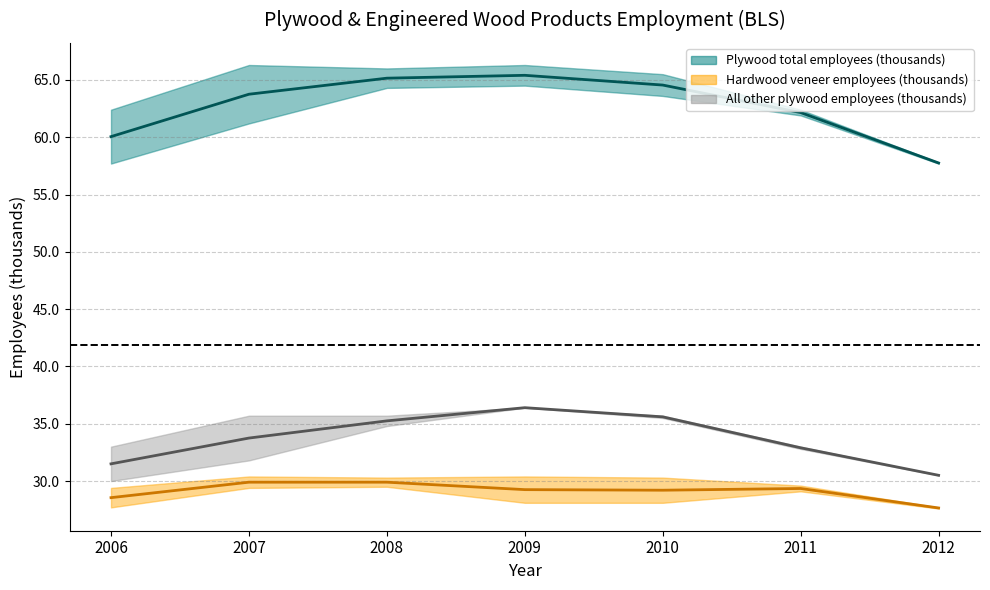

Which has a higher value, 2009 or 2006?

2009